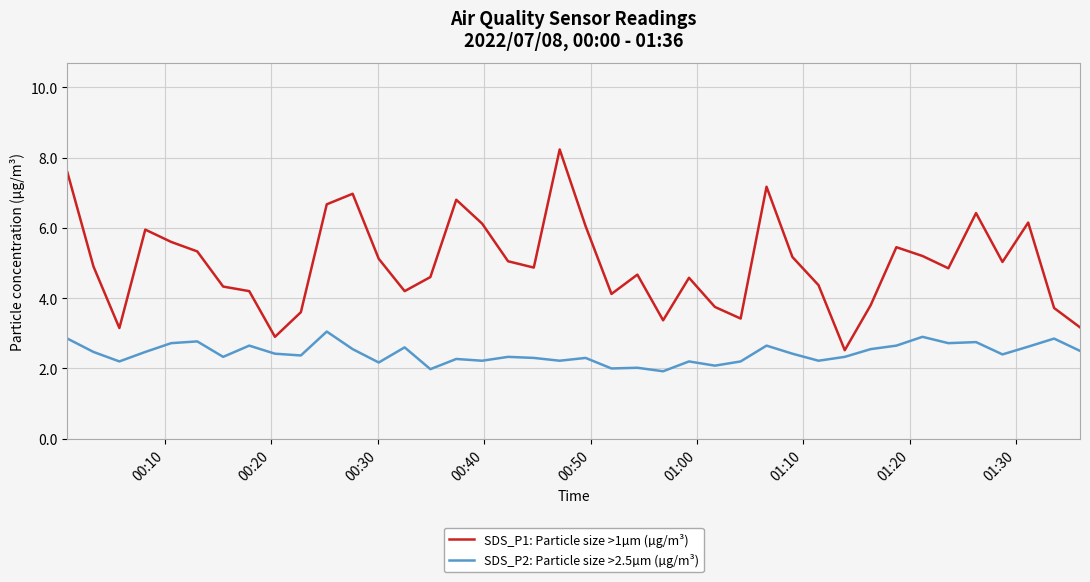

Rank the series by their average value, from lowest to highest.

SDS_P2: Particle size >2.5µm (µg/m³), SDS_P1: Particle size >1µm (µg/m³)